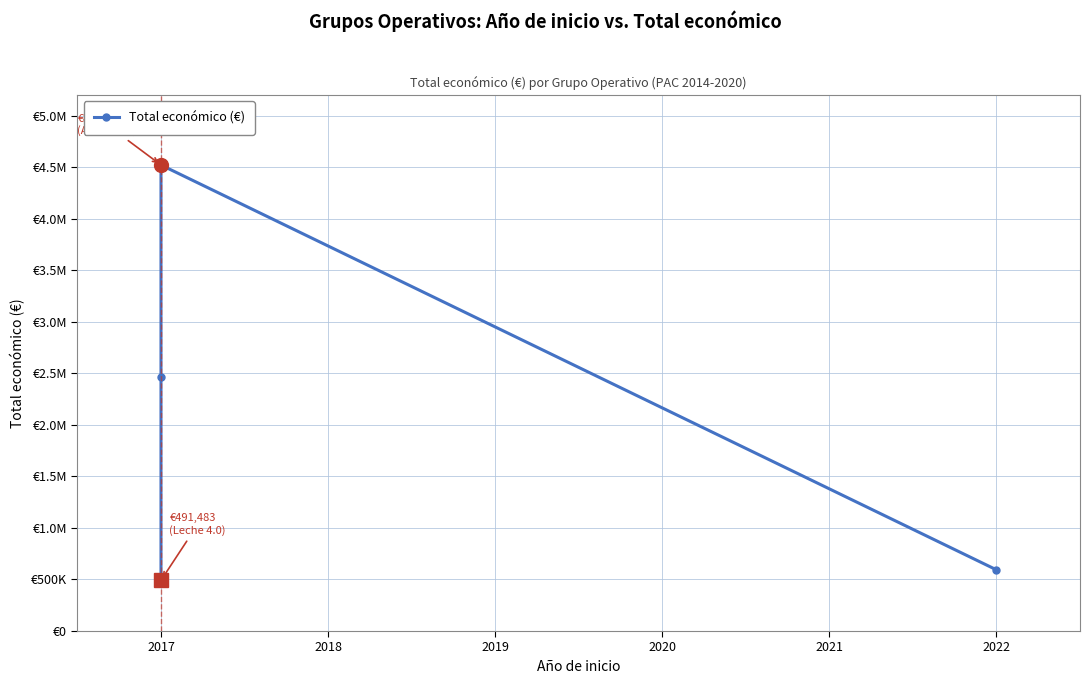

What is the smallest value displayed?

491483